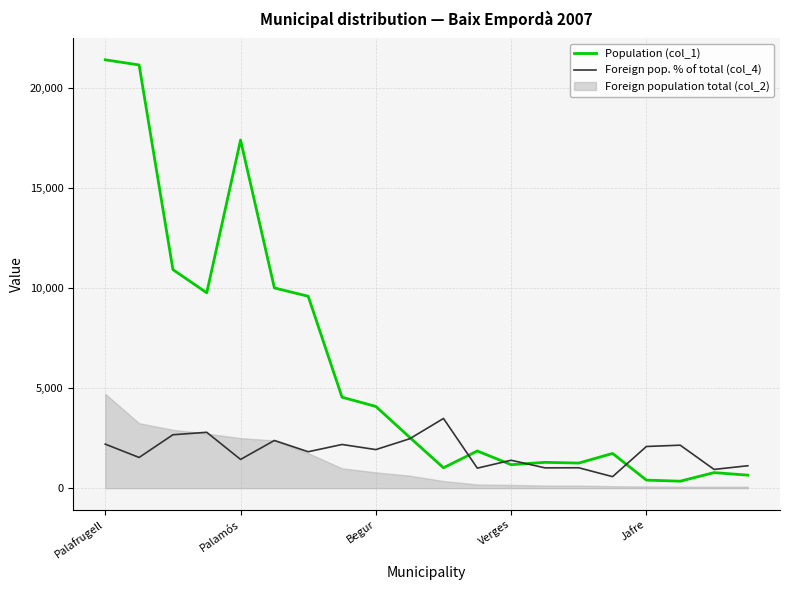

What position from the right is 5?

15